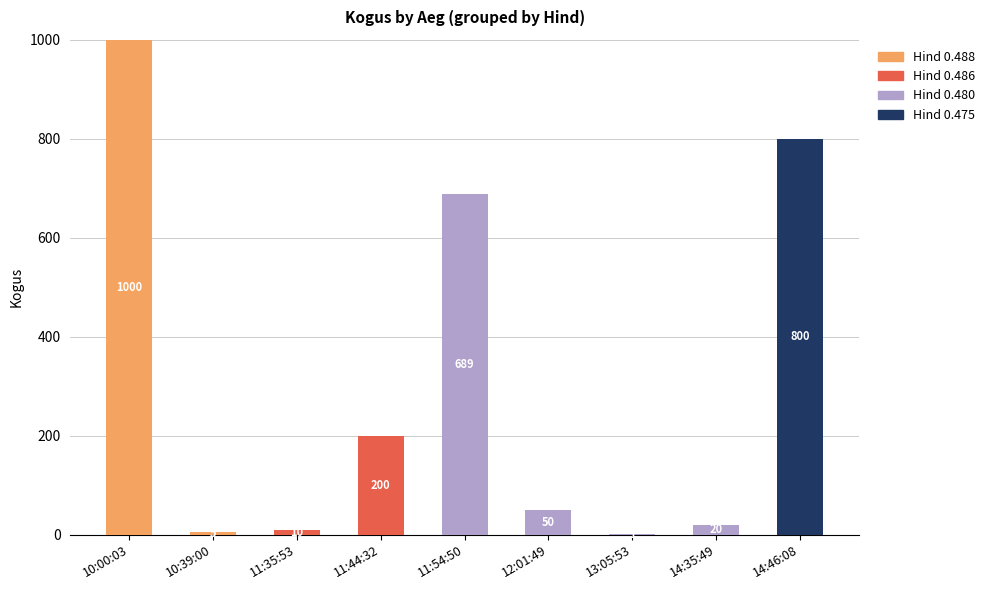

True or false: Hind 0.488 has a value of 0 at 13:05:53.

True